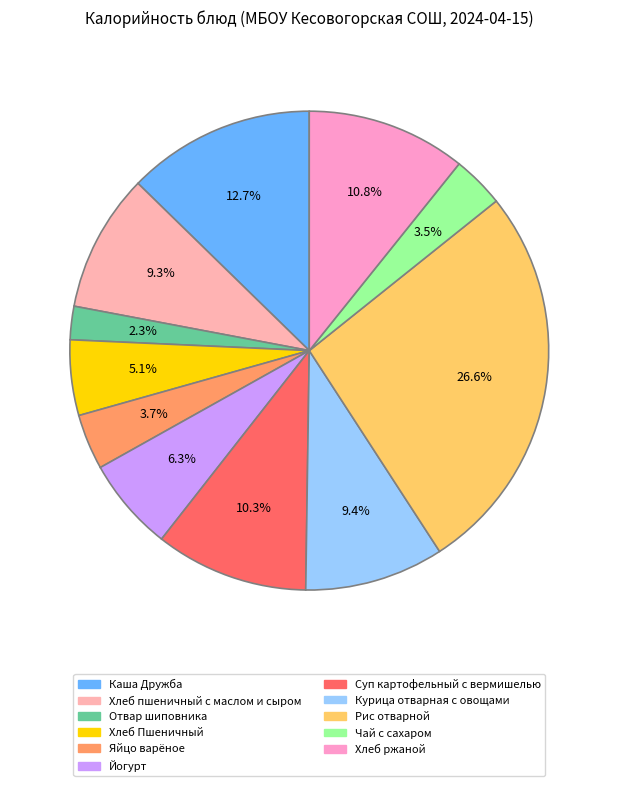

What portion of the pie excludes Хлеб пшеничный с маслом и сыром?

90.7%